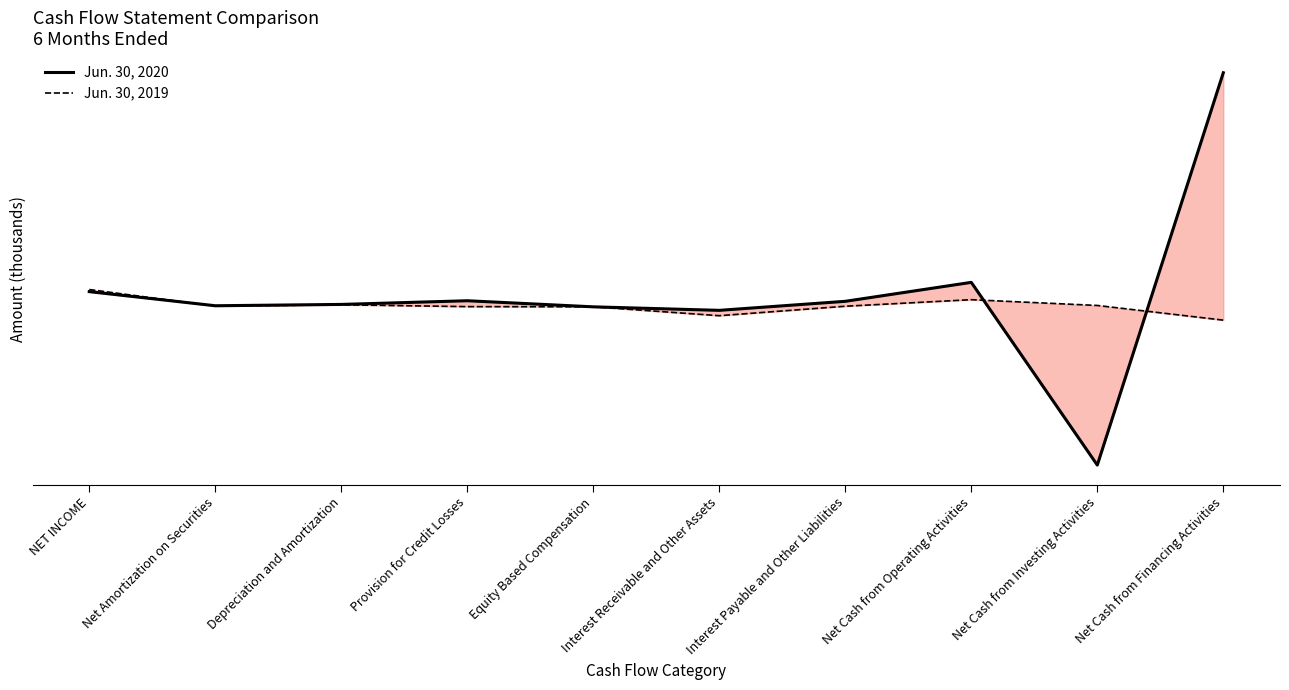

Which series has the largest range (max minus min)?

Jun. 30, 2020